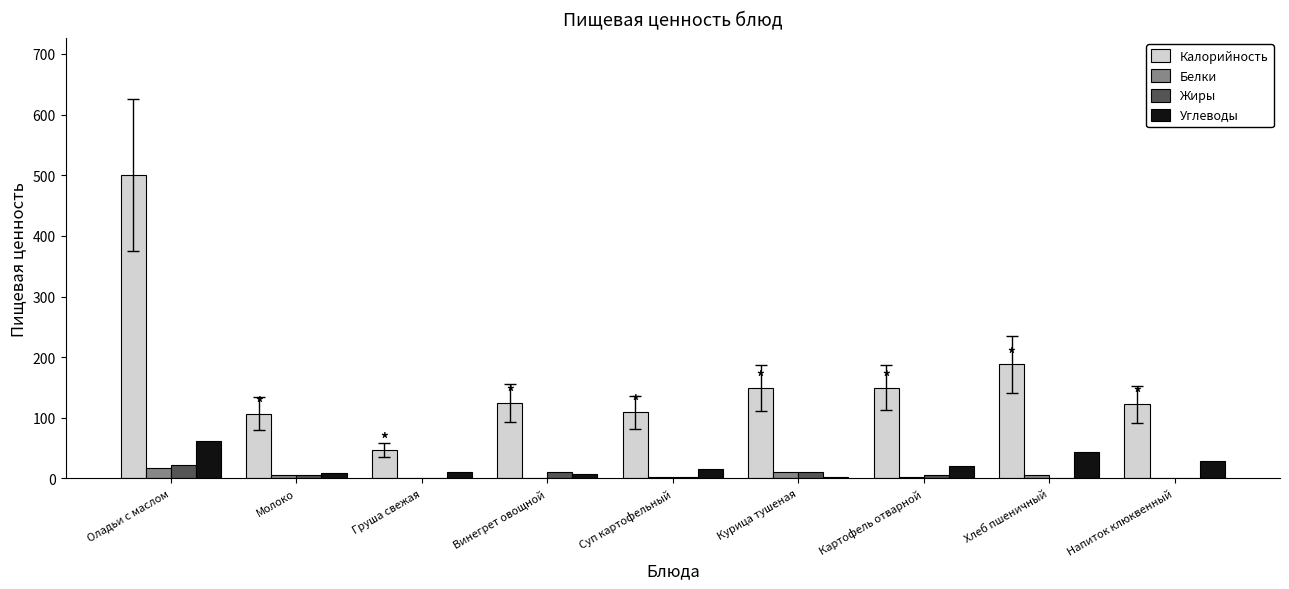

Which series changed the most between Груша свежая and Картофель отварной?

Калорийность